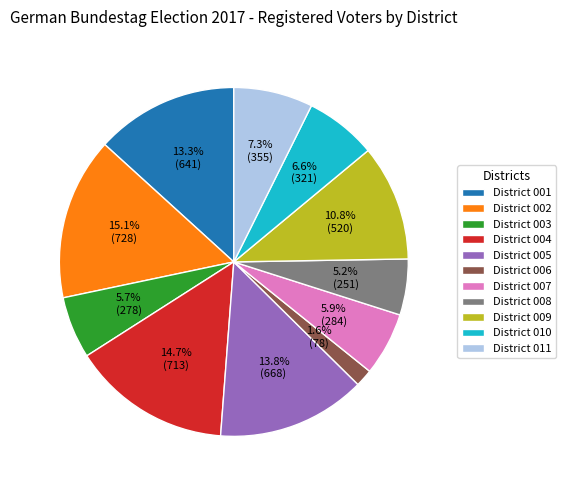

Is there a majority slice in this chart?

No